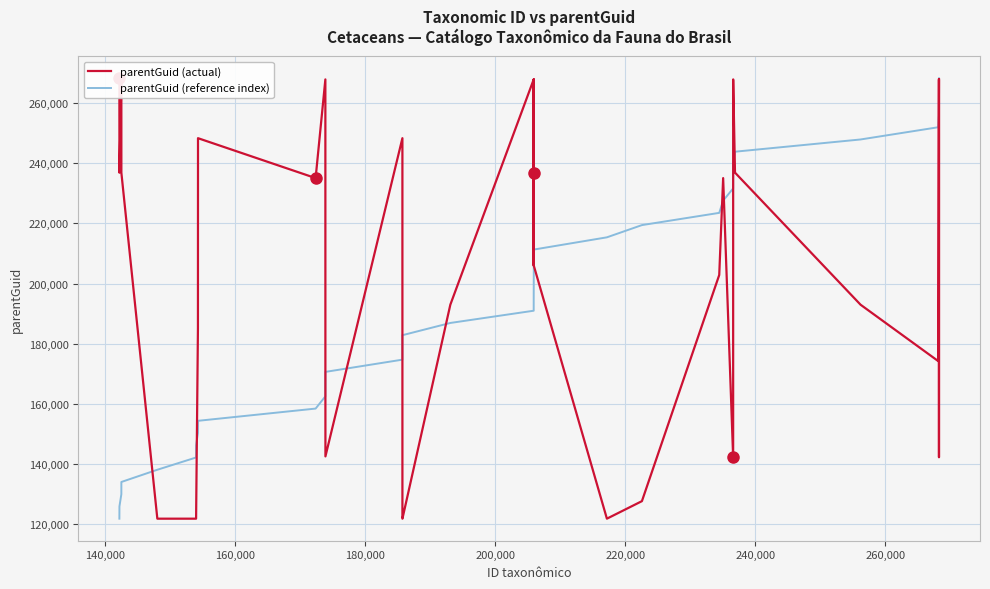

What is the maximum value for parentGuid (reference index)?

268216.0